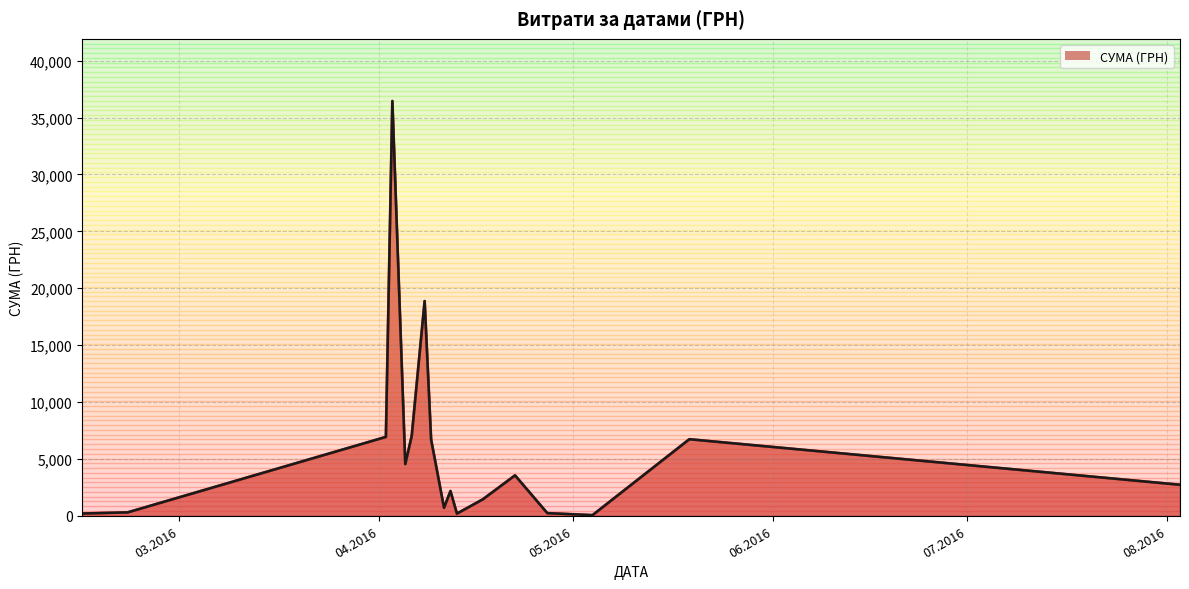

At which category does the data reach its first local valley?

04.05.2016